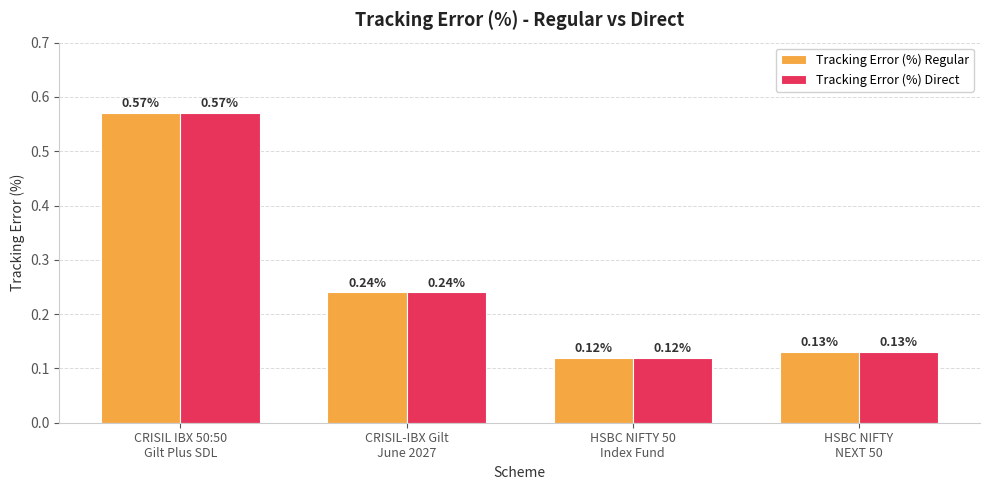

Is the value of Tracking Error (%) Regular at HSBC NIFTY 50
Index Fund greater than the value of Tracking Error (%) Direct at CRISIL IBX 50:50
Gilt Plus SDL?

No